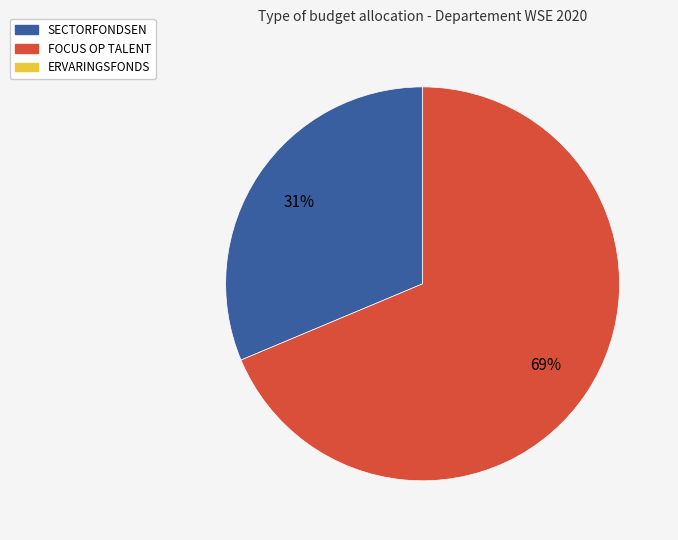

To the nearest percent, what is the average slice percentage?

50%